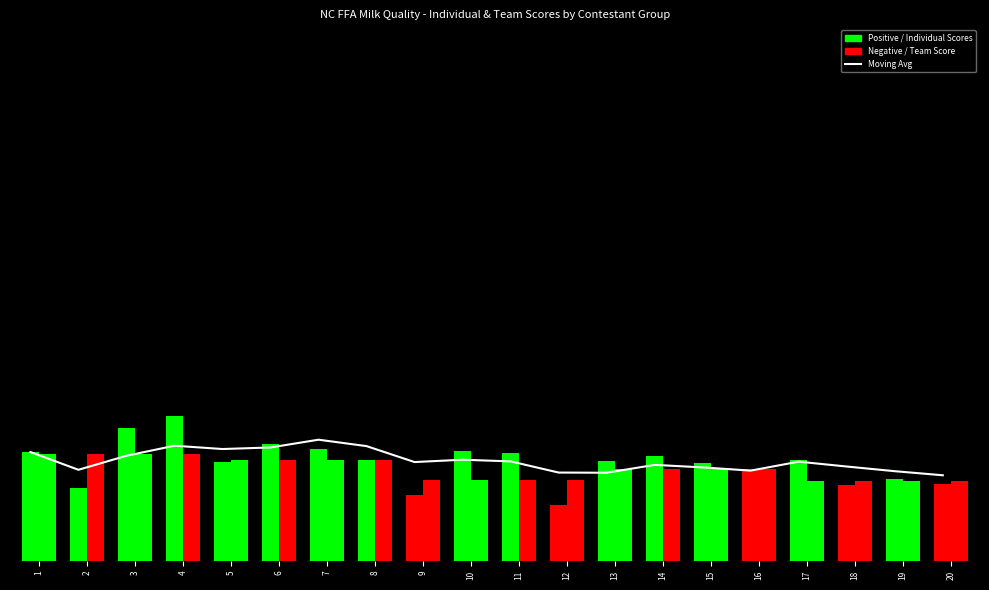

True or false: Moving Avg (Individual) has a value of 294.9 at 14.

False